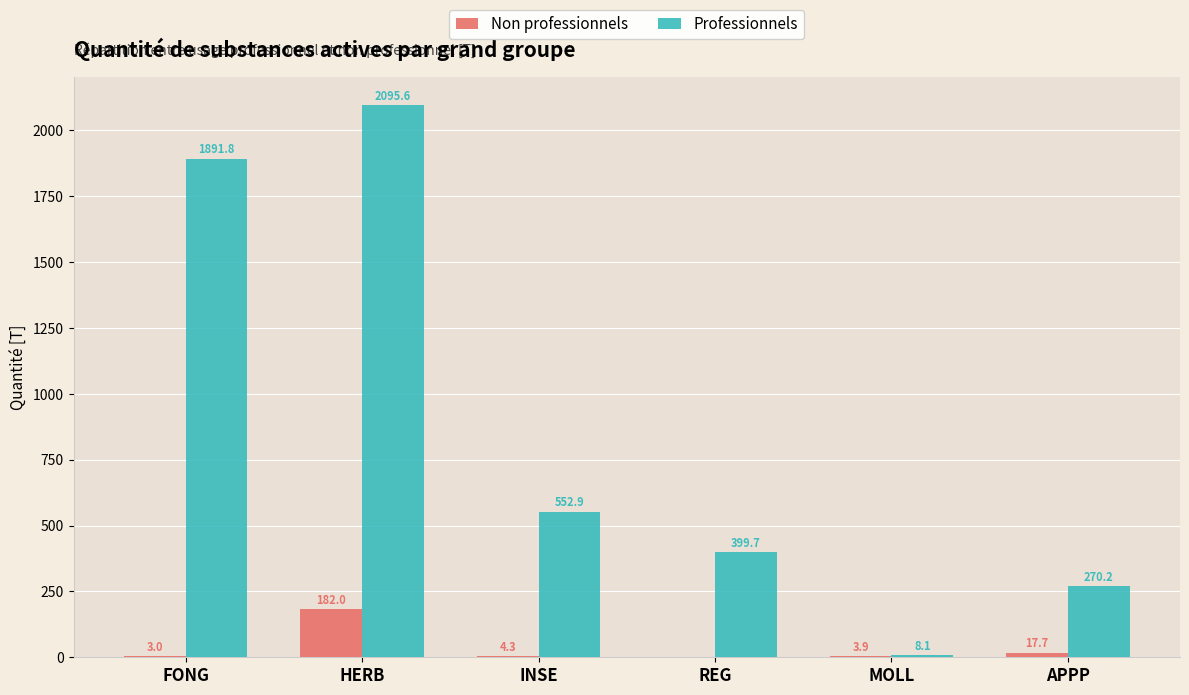

At which label does Professionnels first exceed 552?

FONG